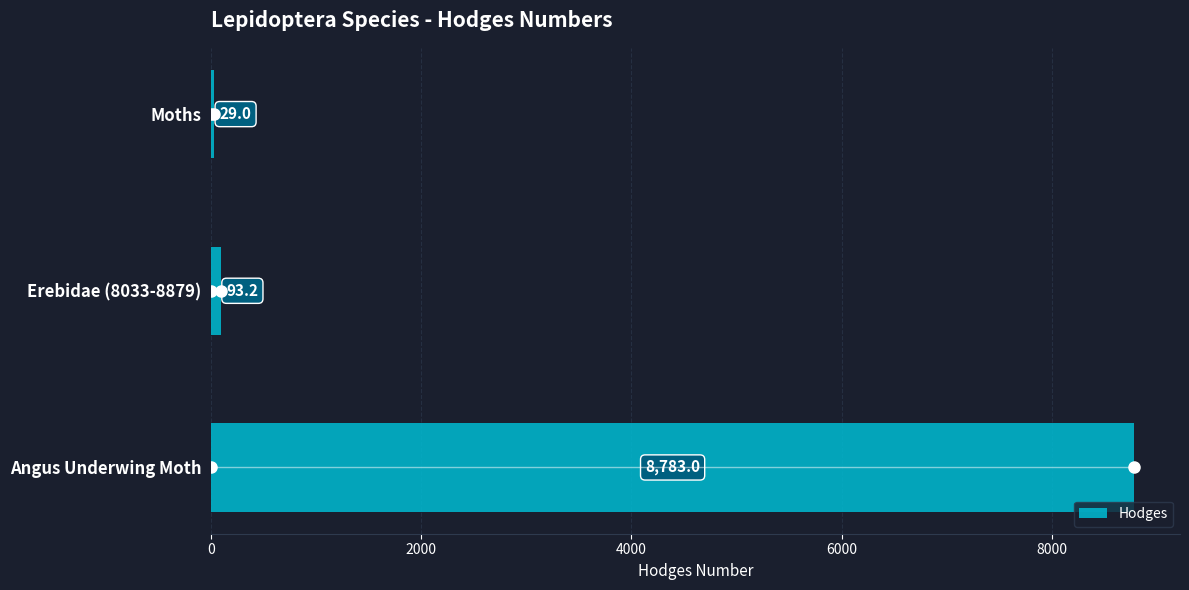

What is the value of the 3rd bar from the top?

8783.0